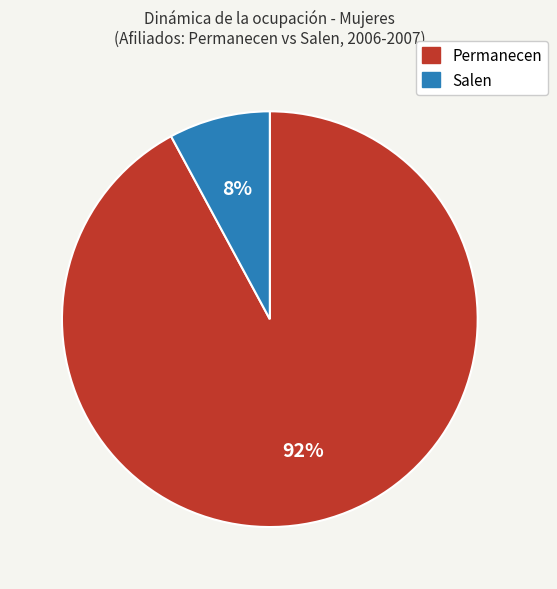

Is there any slice that represents more than half of the pie?

Yes